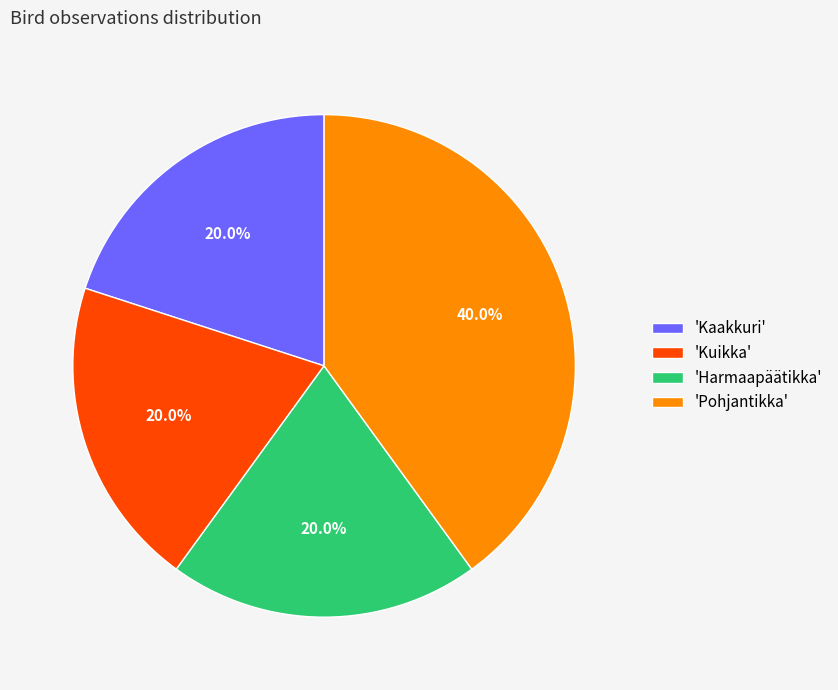

Between 'Harmaapäätikka' and 'Pohjantikka', which is larger?

'Pohjantikka'